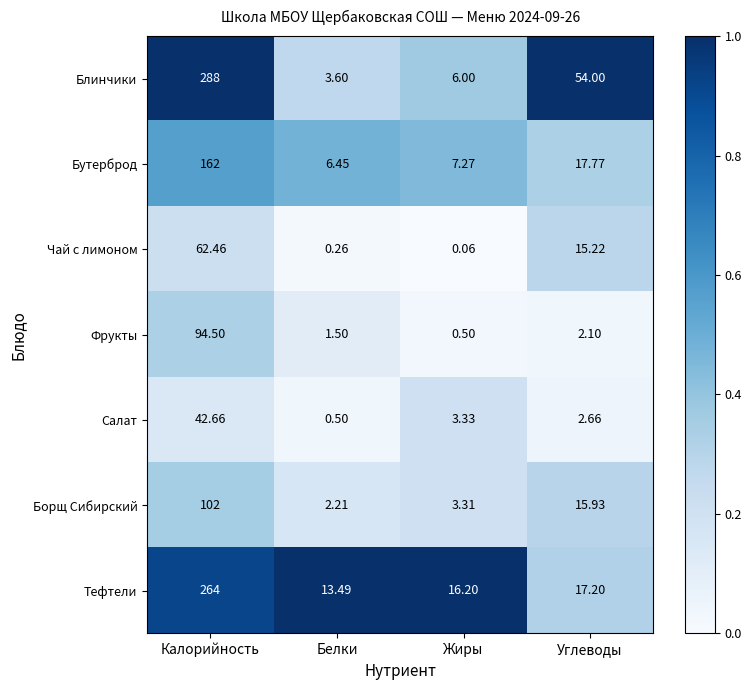

How many distinct data groups are displayed?

7